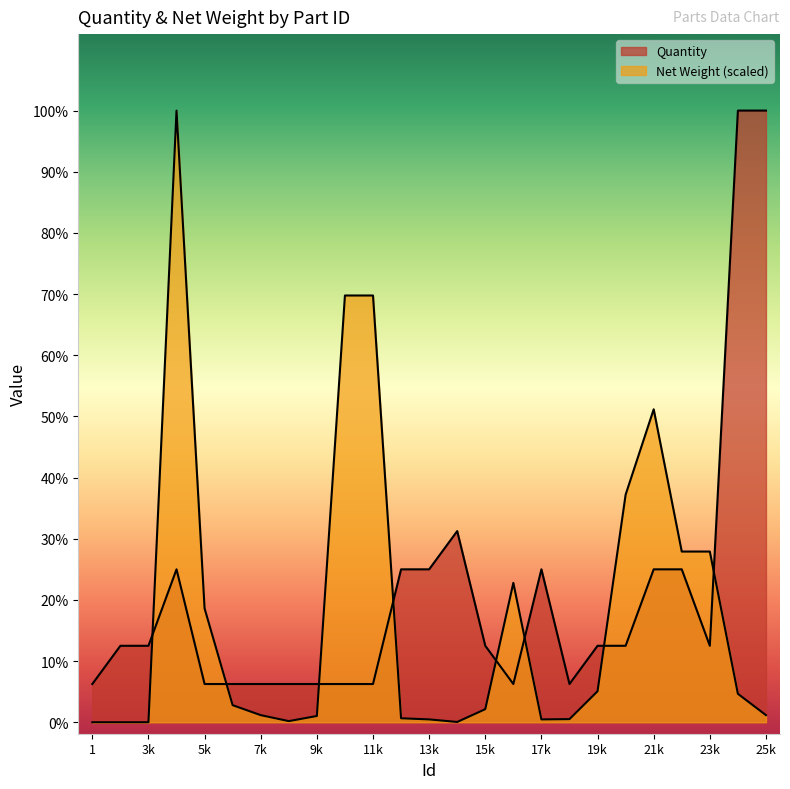

Does the chart display data point markers on the line(s)?

No